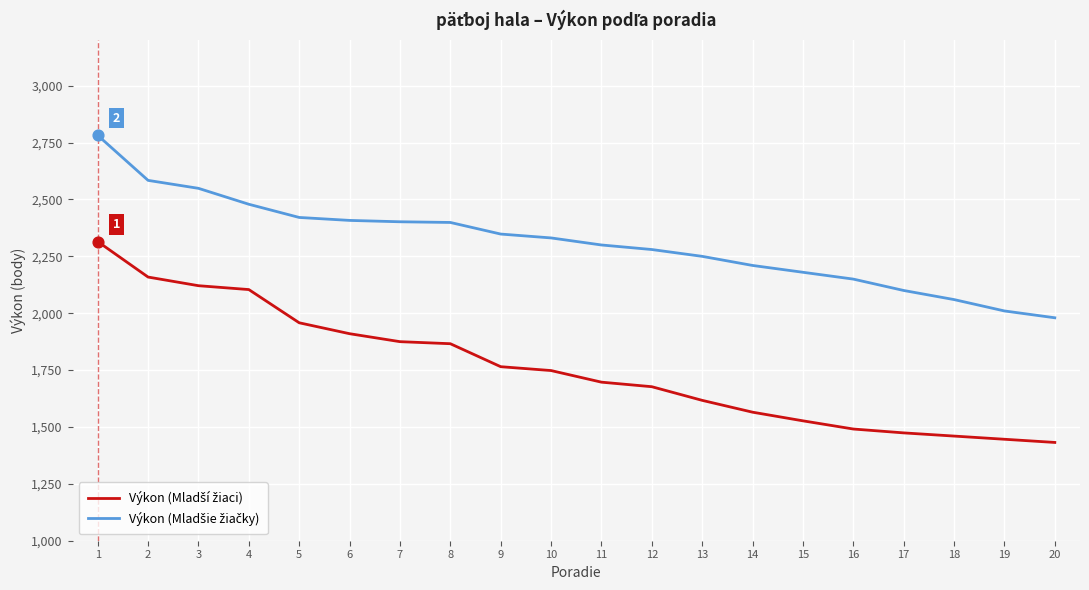

What is the total value across all series at 20?

3412